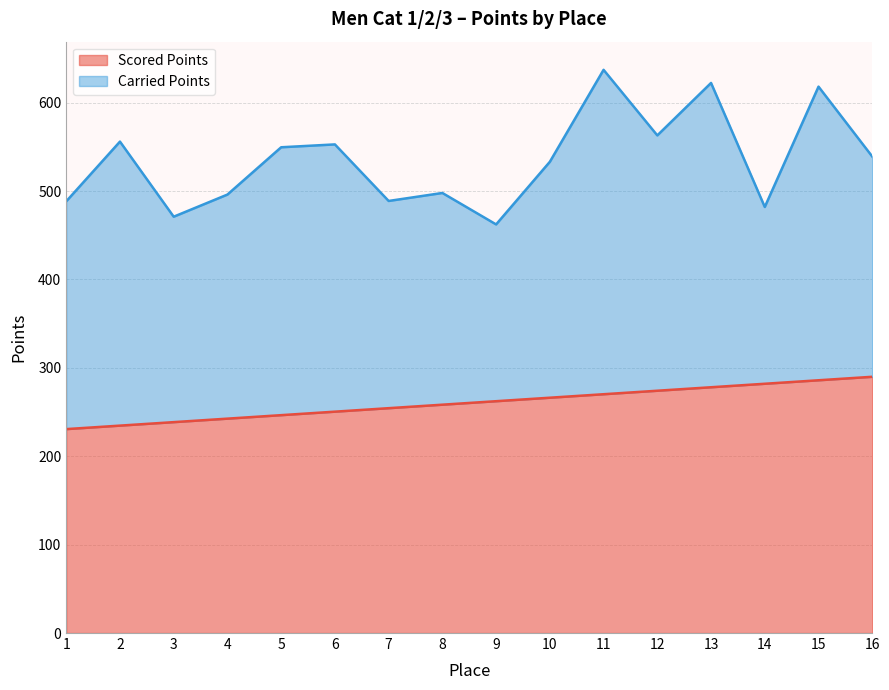

What is the smallest value displayed?

230.7